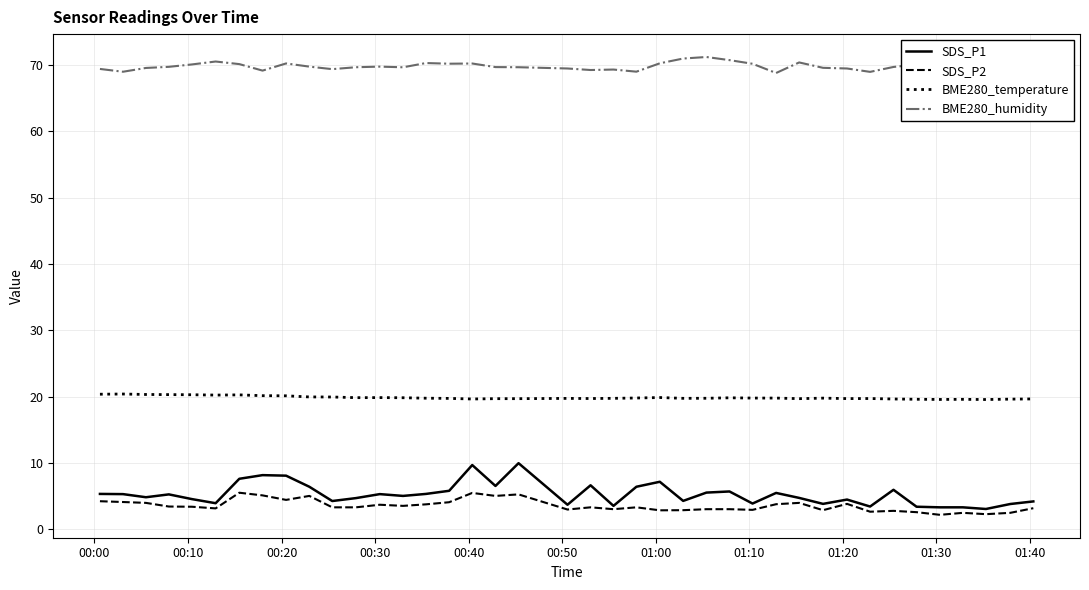

Which series has the largest total across all categories?

BME280_humidity